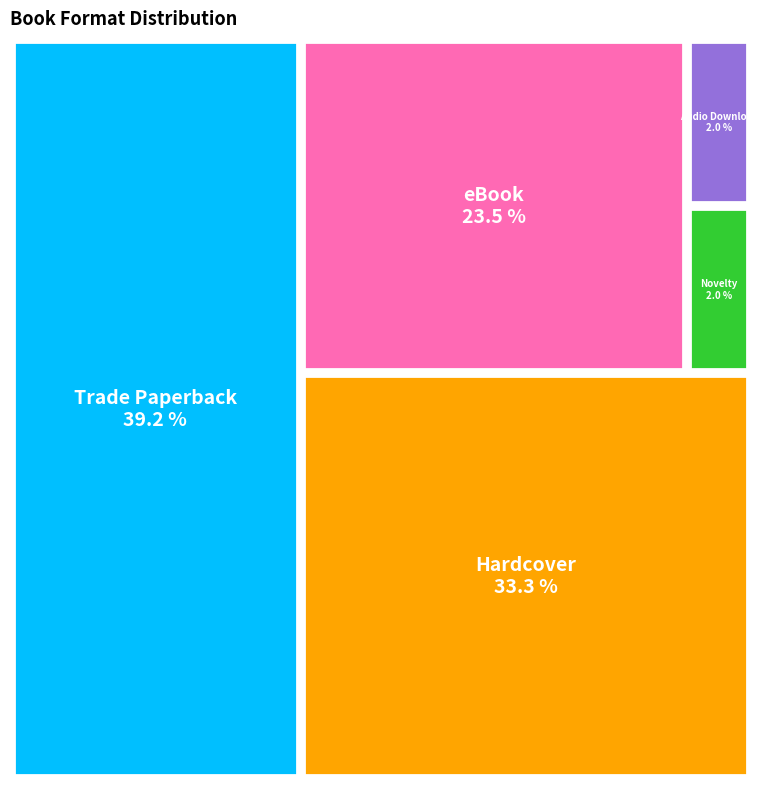

Combined, what portion of the pie is Hardcover and eBook?

56.9%